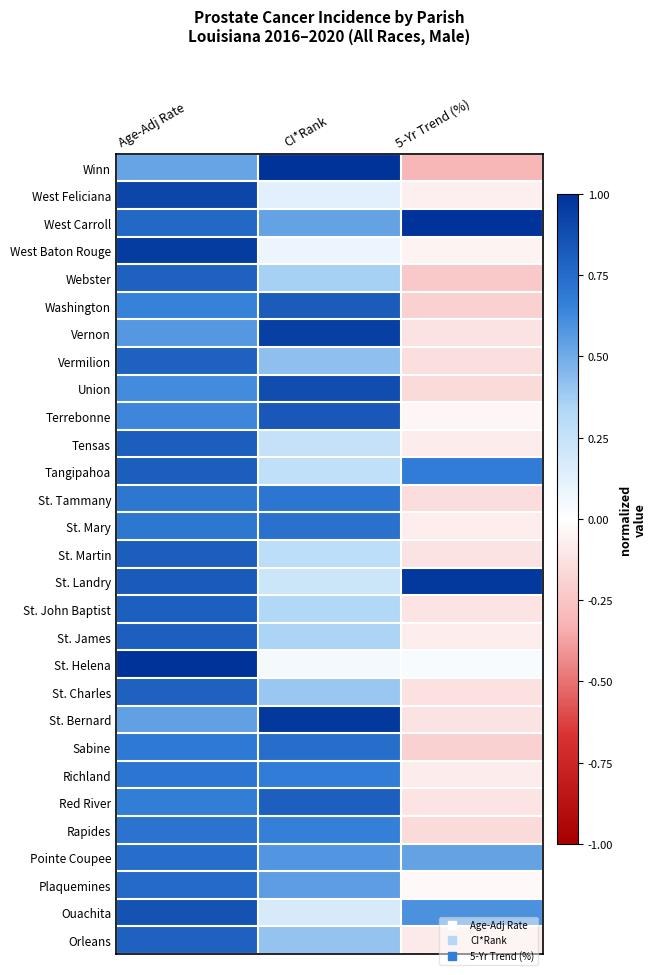

What is the total value across all series at Age-Adj Rate?

21.7